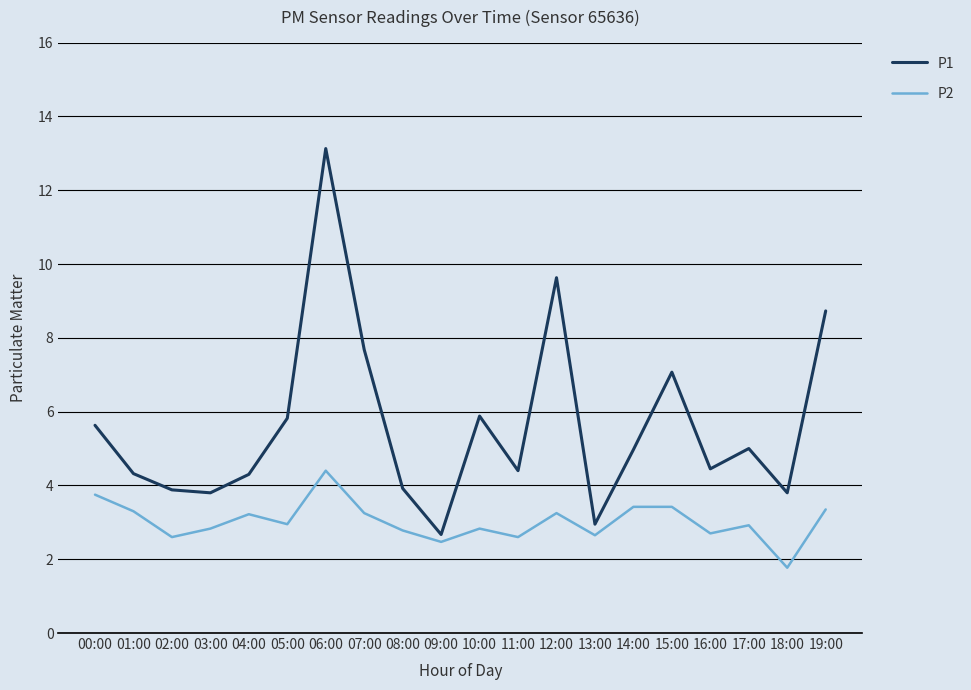

Which category has the lowest value across all series?

18:00